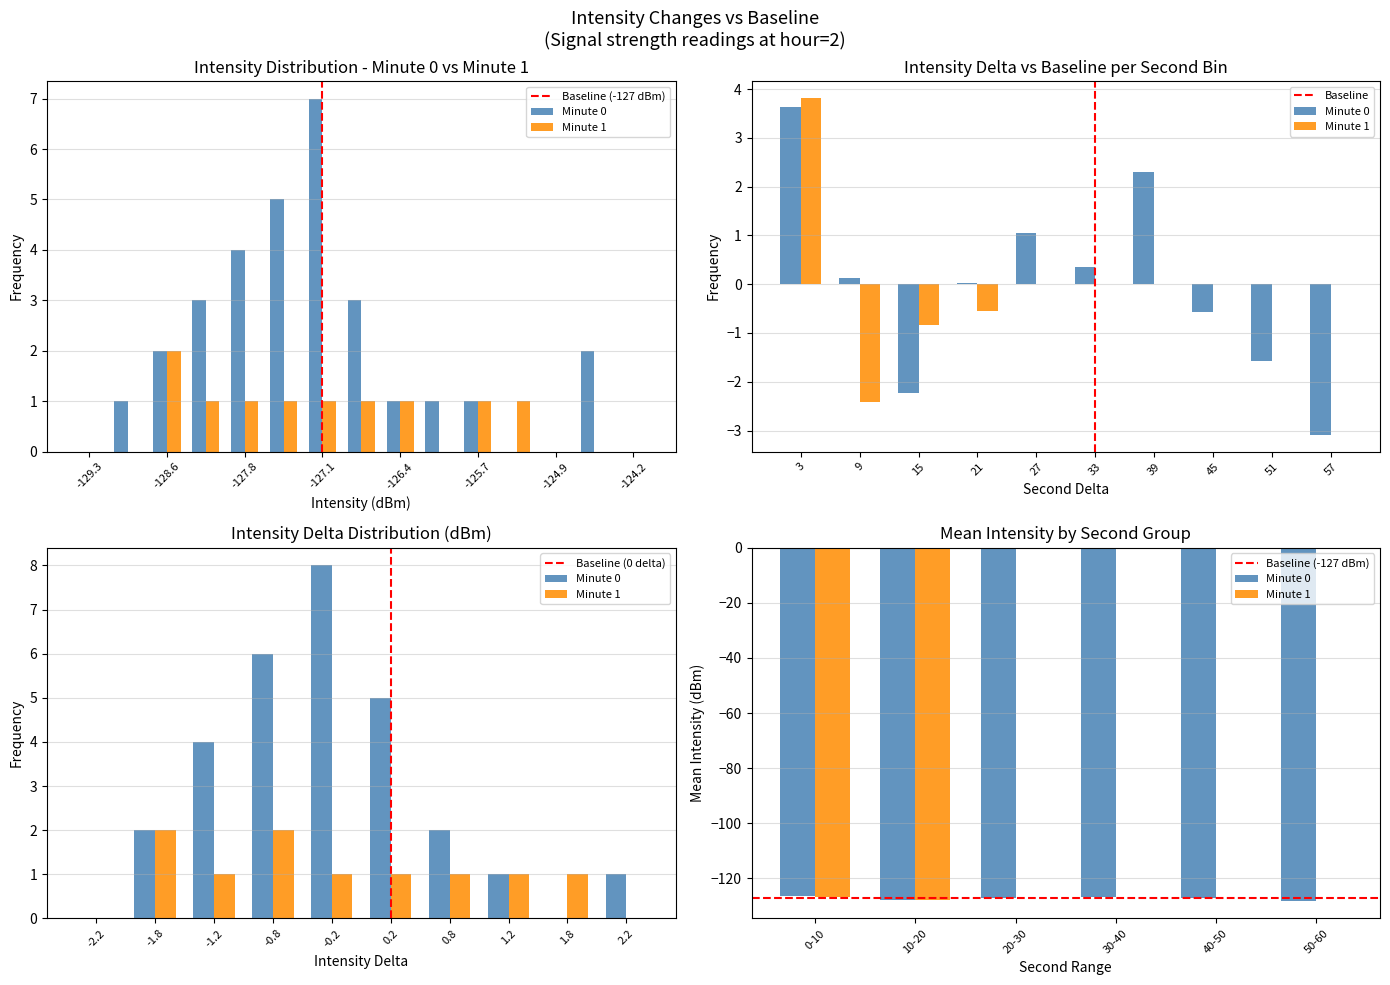

How many categories are shown in the chart?

20